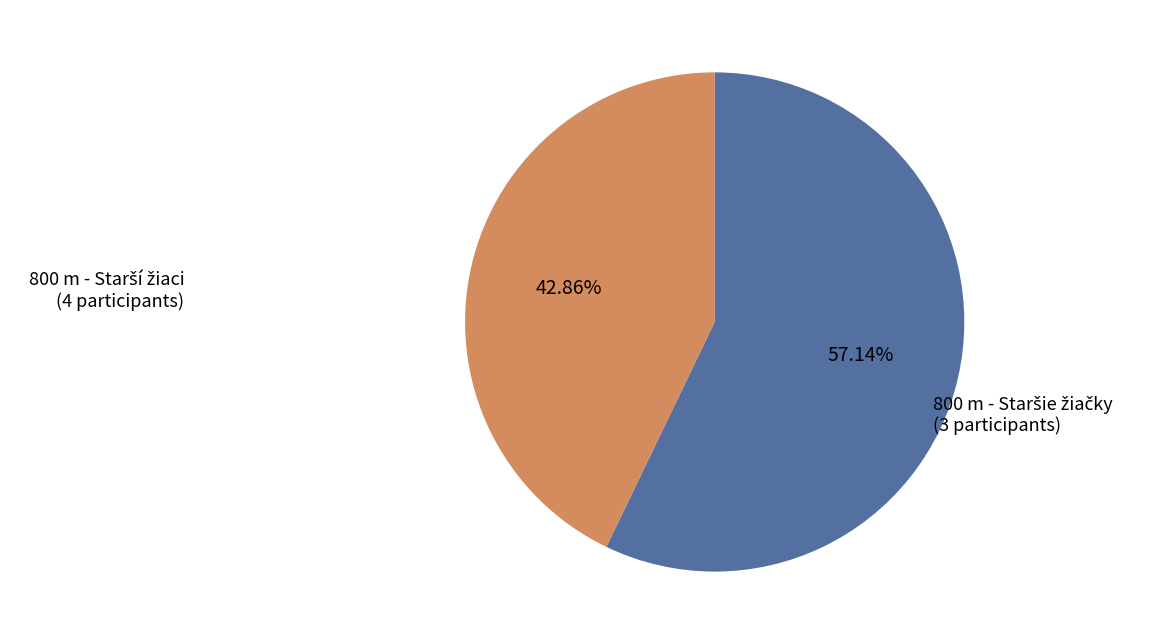

Is there a majority slice in this chart?

Yes